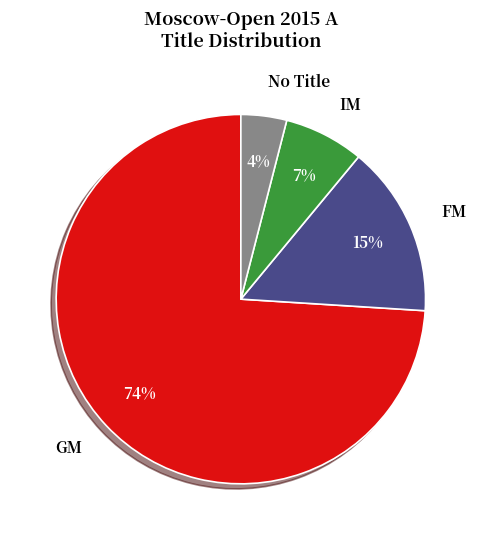

Approximately how many times larger is the value at FM compared to IM?

2.1